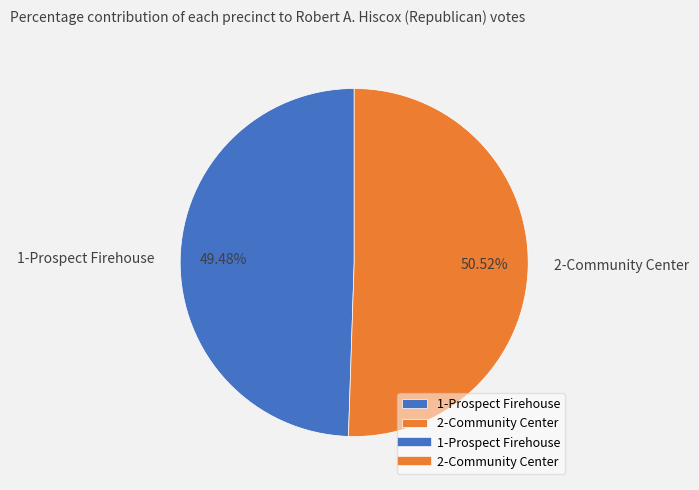

What is the largest slice in the pie chart?

2-Community Center